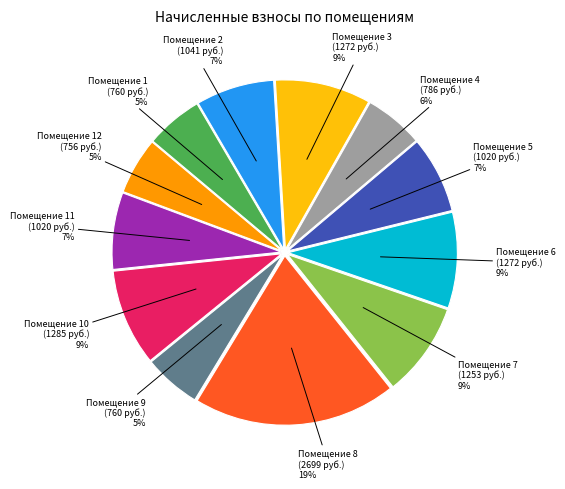

Count the number of slices in the pie.

12